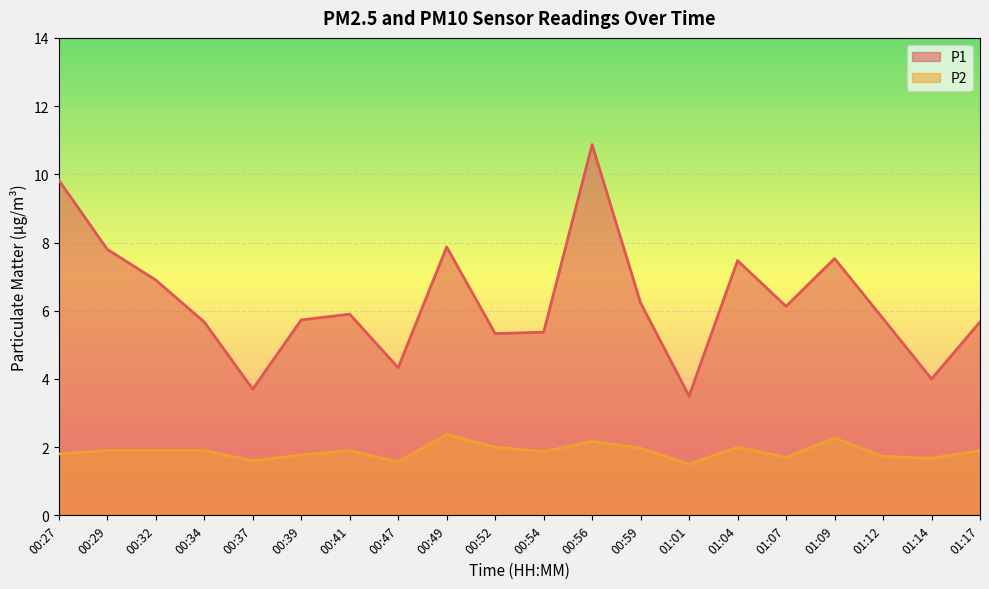

At which category is the sum across all series the highest?

00:56